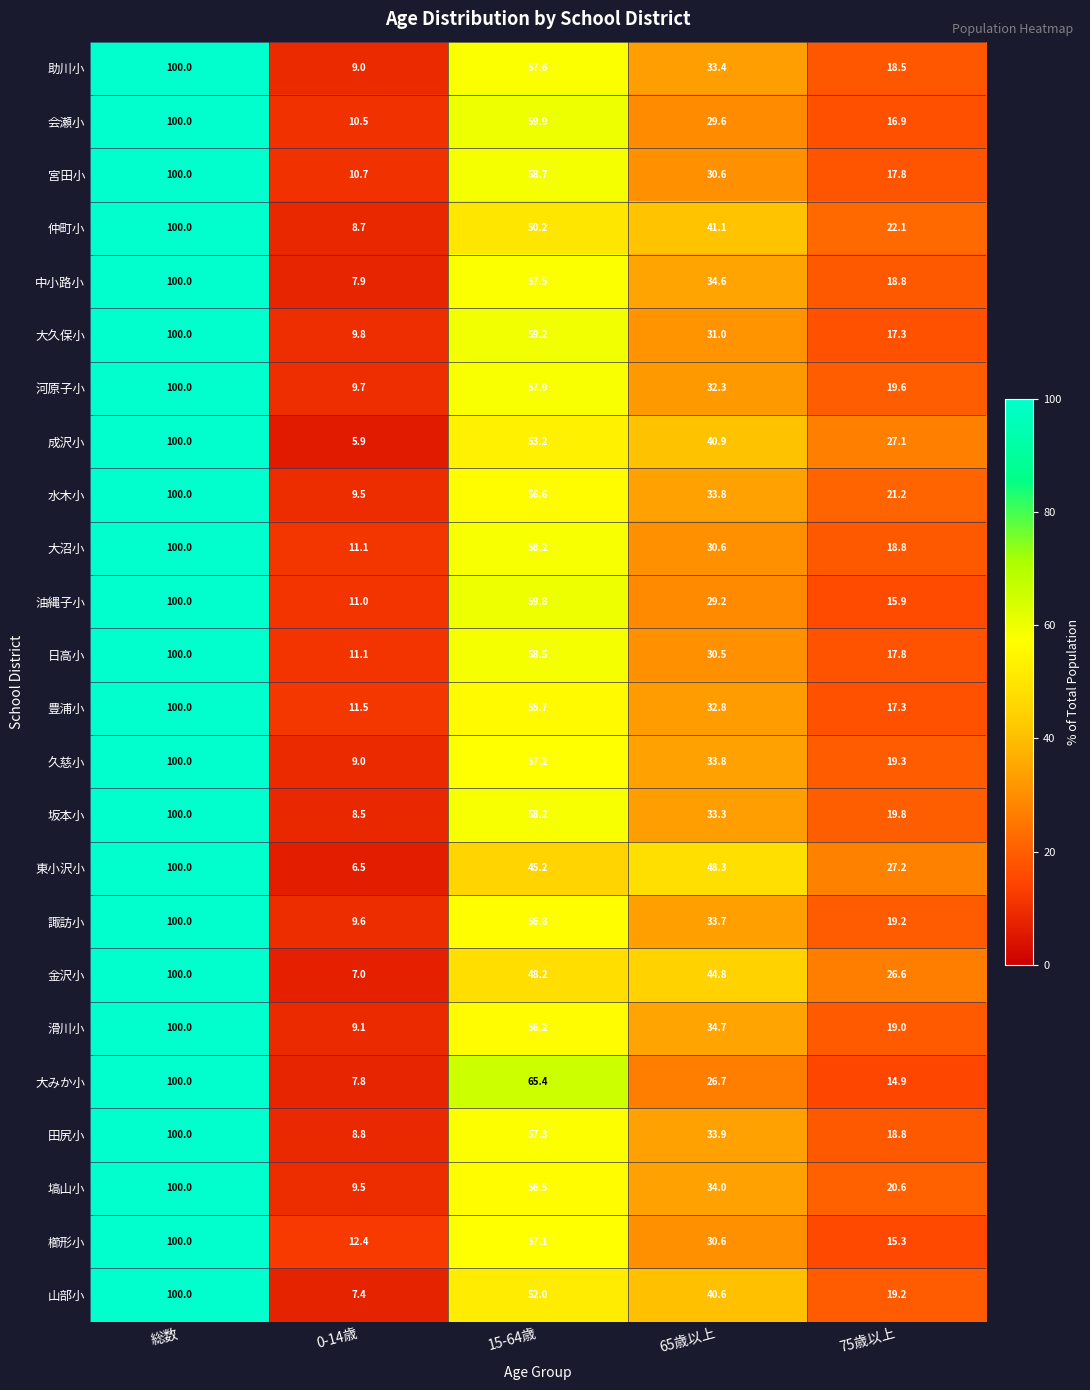

Is it true that 成沢小 equals 7.8 at 0-14歳?

False